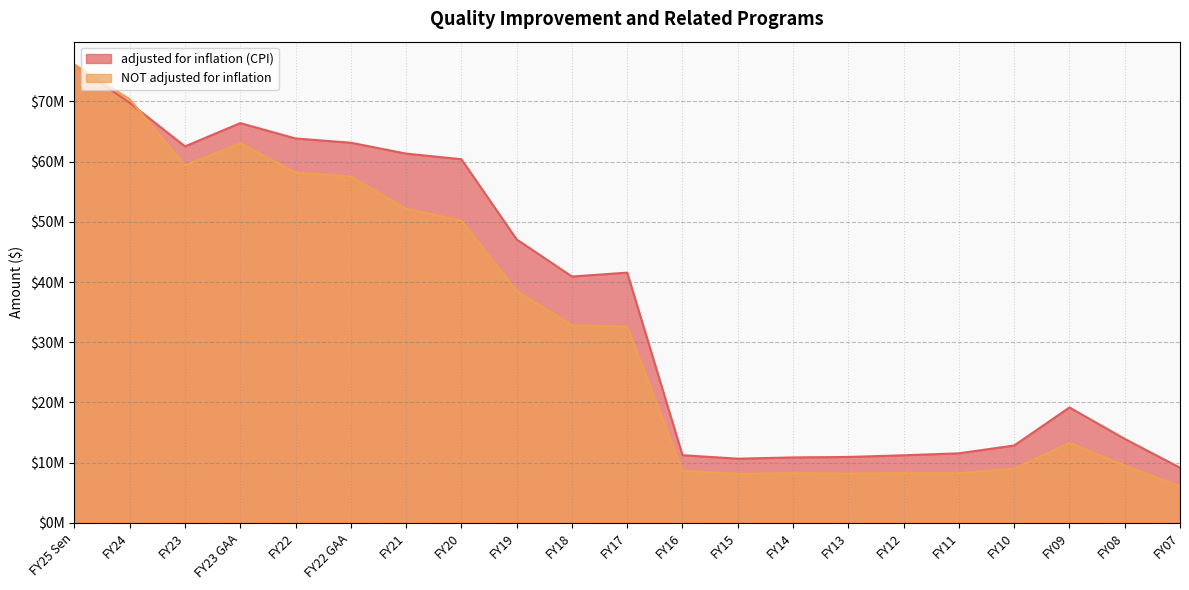

In adjusted for inflation (CPI), how many points are lower than both neighbors (excluding endpoints)?

3